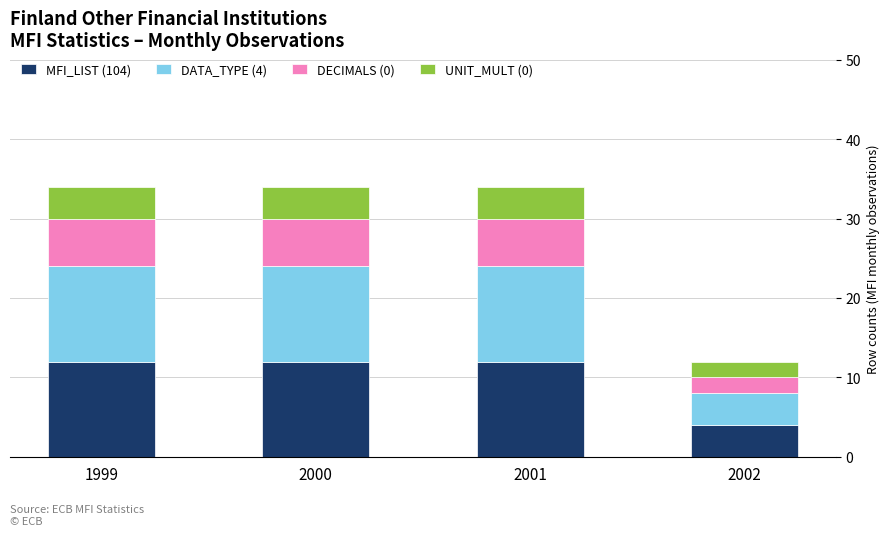

What is the lowest value of the MFI_LIST (104) series?

4